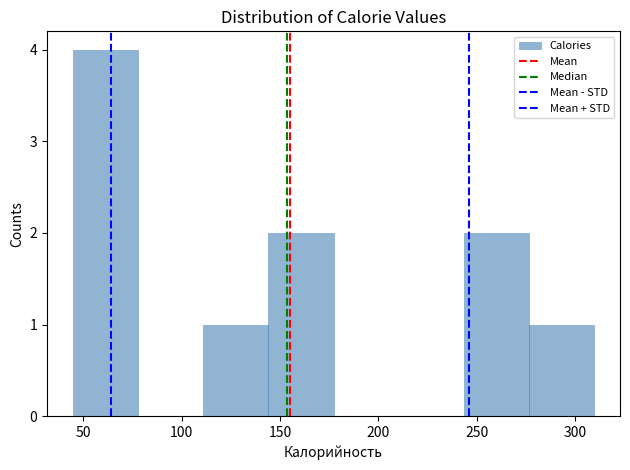

Over which range of the x-axis is the bar tallest?

45 to 80